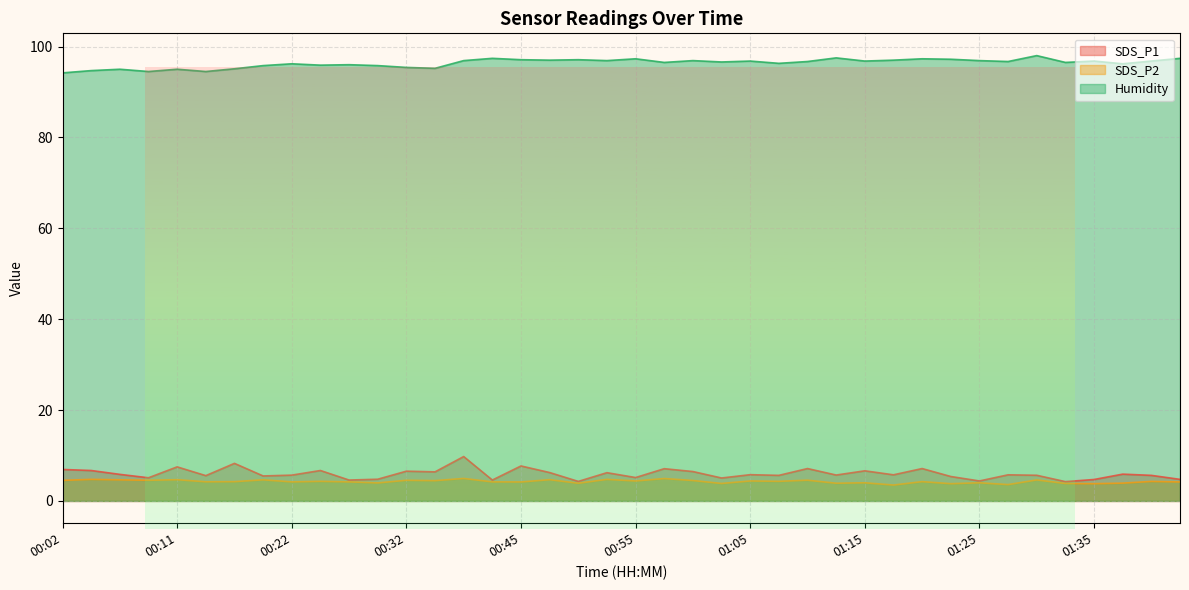

At 01:18, list the series in order from smallest to largest.

SDS_P2, SDS_P1, Humidity